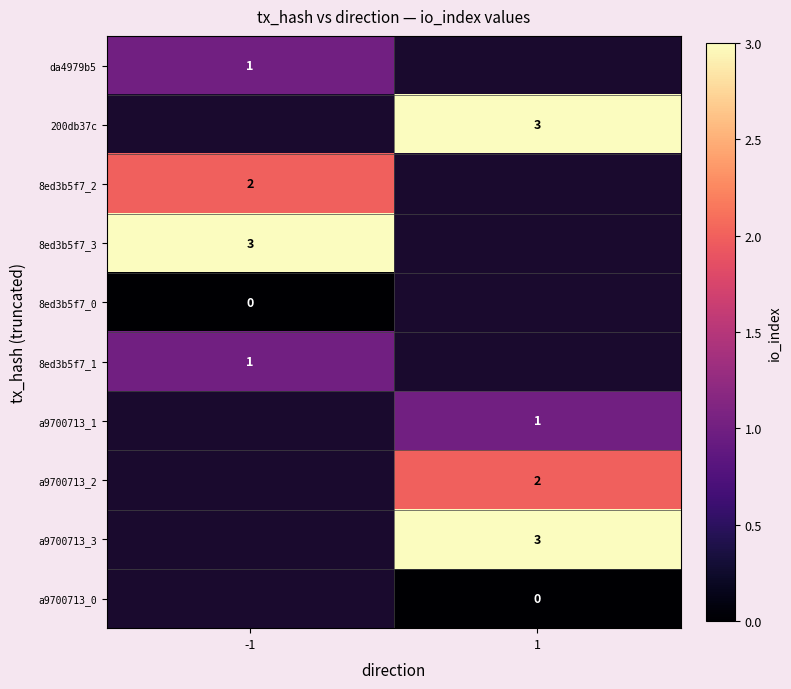

What is the difference between the highest and lowest values at -1?

3